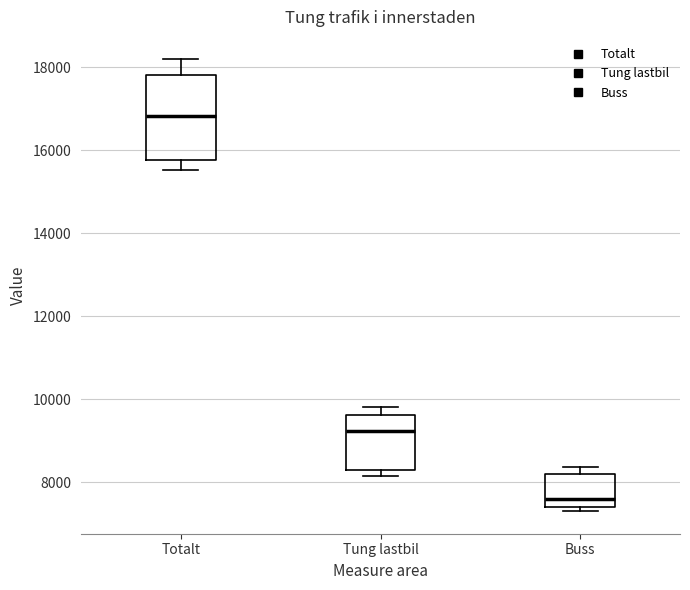

Comparing the boxes themselves (not the whiskers), which one is the tallest?

Totalt